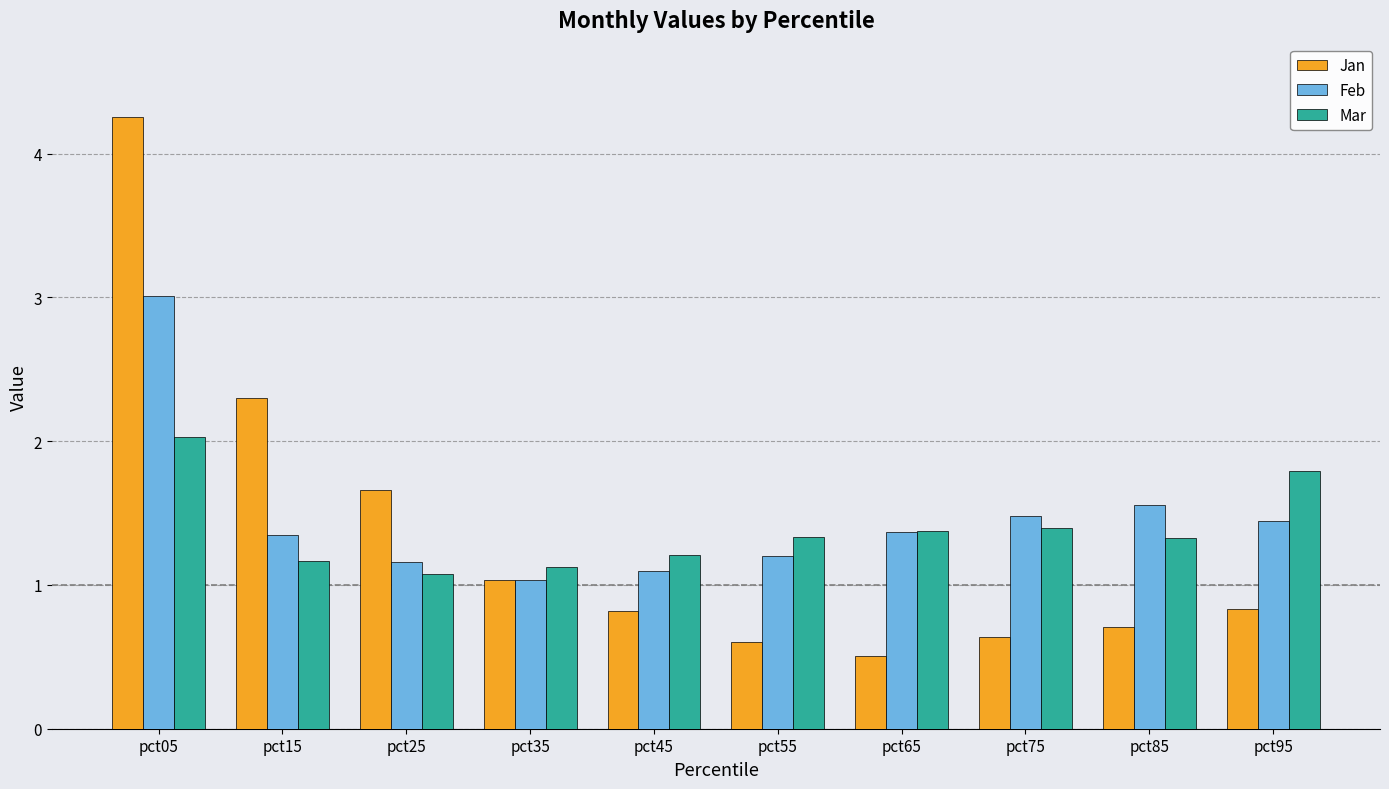

Does the chart contain stacked bars?

No